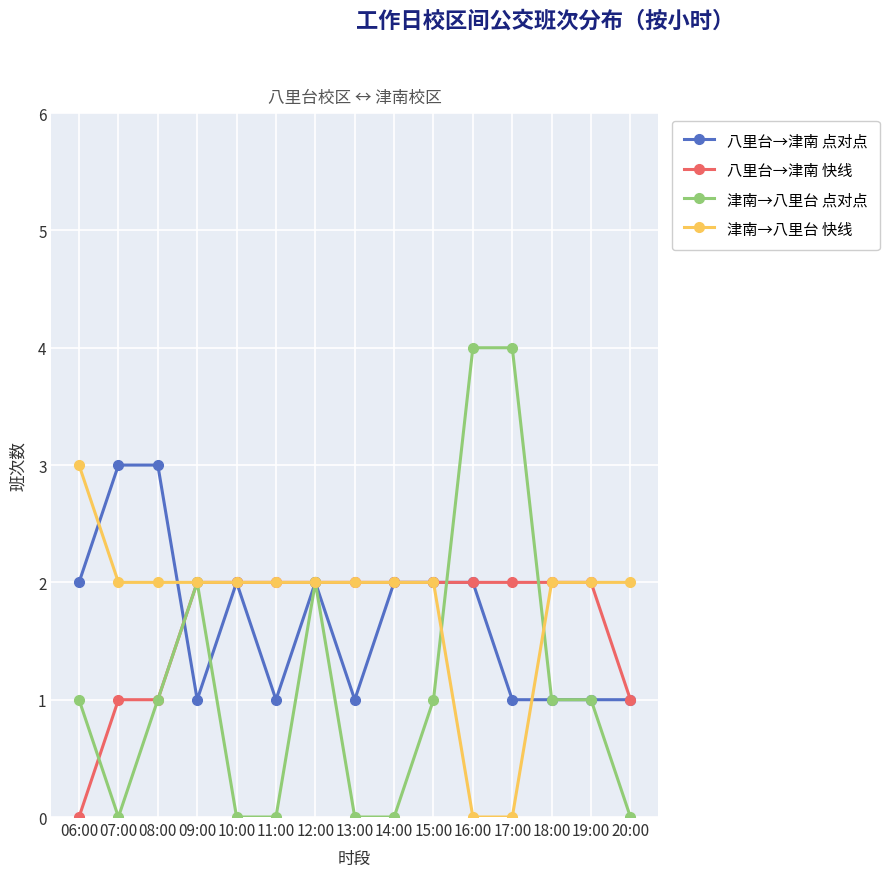

What is the label of the 9th point from the left?

14:00